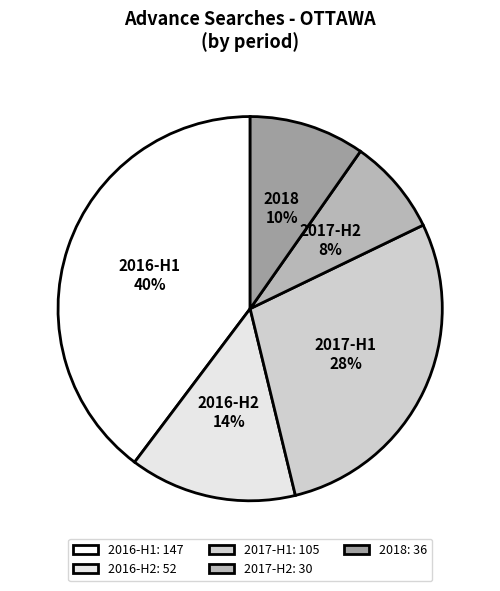

How many slices are in this pie chart?

5